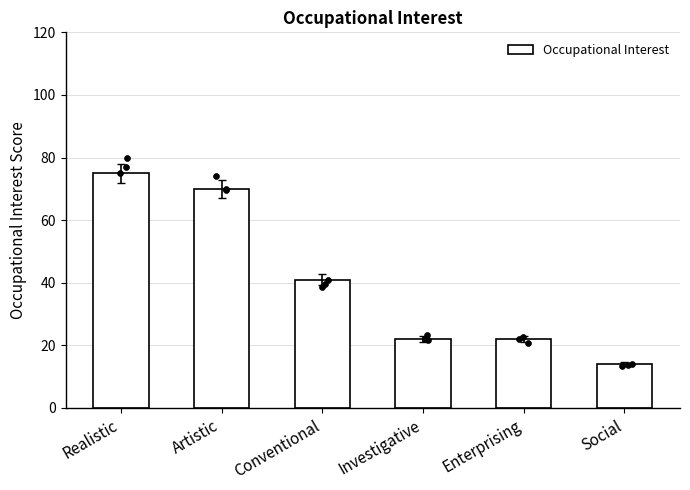

What is the ratio of the value at Social to the value at Enterprising?

0.6